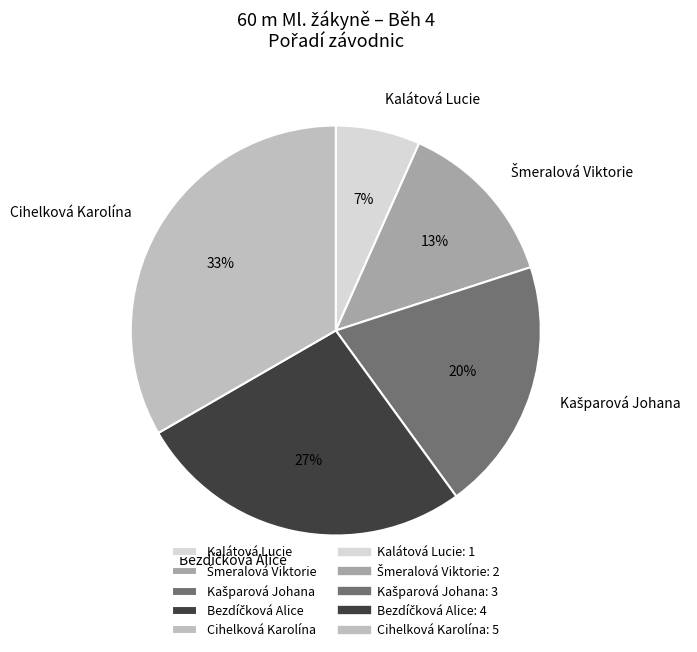

Do Cihelková Karolína and Kalátová Lucie together represent more than half of the pie?

No